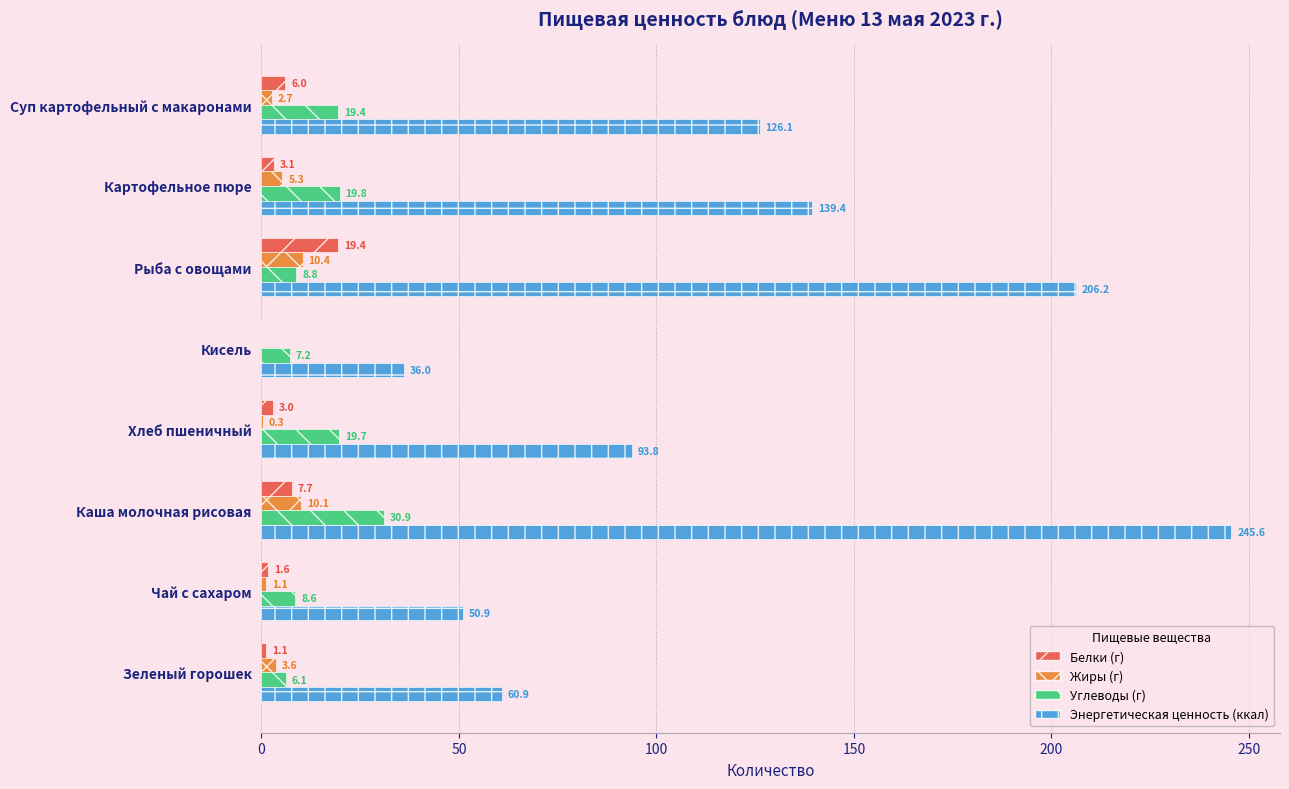

At which label is Энергетическая ценность (ккал) closest to 140?

Картофельное пюре